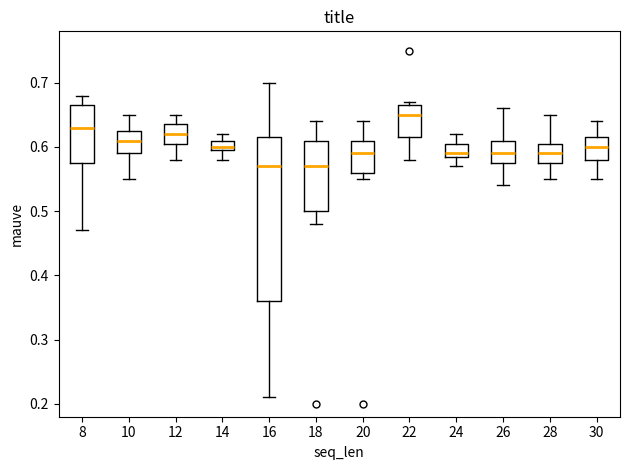

Reading left to right, read every box against the y-axis: the position of its median line, the range the box covers, and the ends of its whiskers. The values are not printed on the chart, so give them approximately, as read against the axis.

8: median 0.63, box 0.58 to 0.67, whiskers 0.47 to 0.68
10: median 0.61, box 0.59 to 0.63, whiskers 0.55 to 0.65
12: median 0.62, box 0.61 to 0.64, whiskers 0.58 to 0.65
14: median 0.60 (just above the box's lower edge), box 0.60 to 0.61, whiskers 0.58 to 0.62
16: median 0.57, box 0.36 to 0.62, whiskers 0.21 to 0.70
18: median 0.57, box 0.50 to 0.61, whiskers 0.48 to 0.64
20: median 0.59, box 0.56 to 0.61, whiskers 0.55 to 0.64
22: median 0.65, box 0.62 to 0.67, whiskers 0.58 to 0.67 (just above the box's upper edge)
24: median 0.59 (just above the box's lower edge), box 0.59 to 0.61, whiskers 0.57 to 0.62
26: median 0.59, box 0.58 to 0.61, whiskers 0.54 to 0.66
28: median 0.59, box 0.58 to 0.61, whiskers 0.55 to 0.65
30: median 0.60, box 0.58 to 0.62, whiskers 0.55 to 0.64